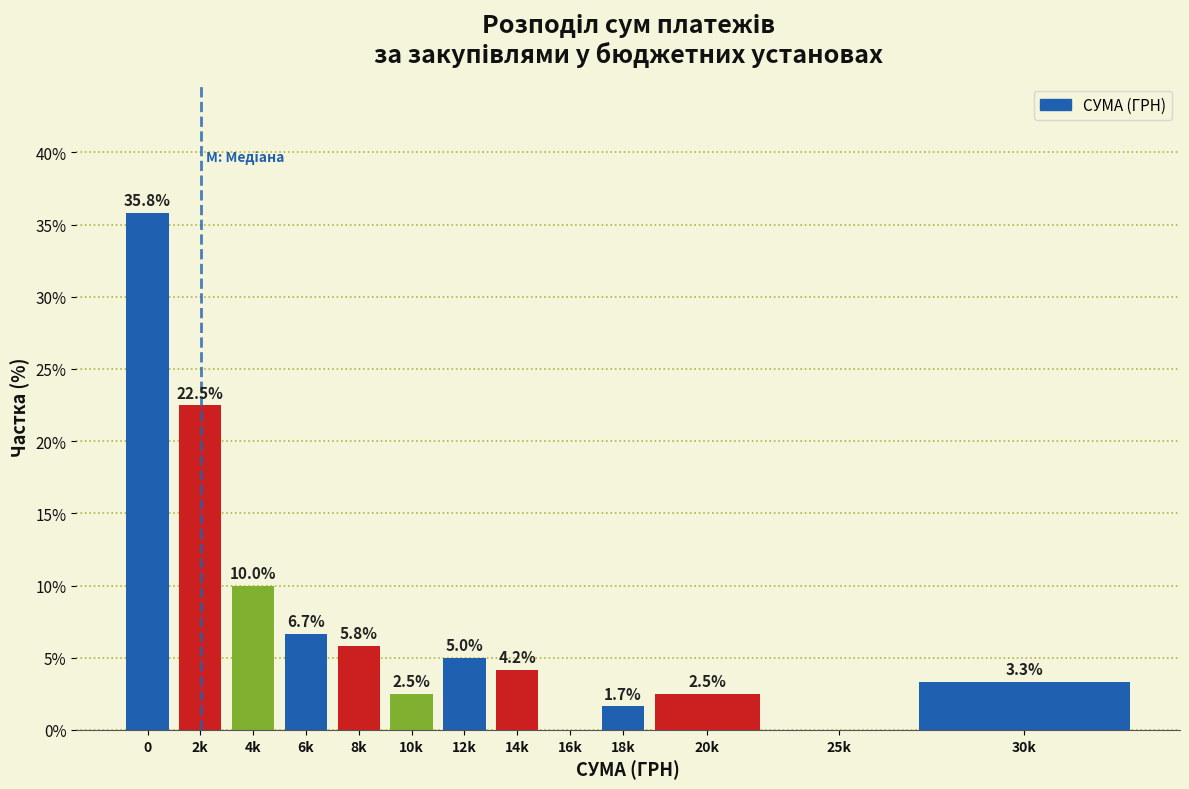

Reading left to right, transcribe all the data shown in this chart.

0=35.8	2k=22.5	4k=10.0	6k=6.7	8k=5.8	10k=2.5	12k=5.0	14k=4.2	16k=0.0	18k=1.7	20k=2.5	25k=0.0	30k=3.3